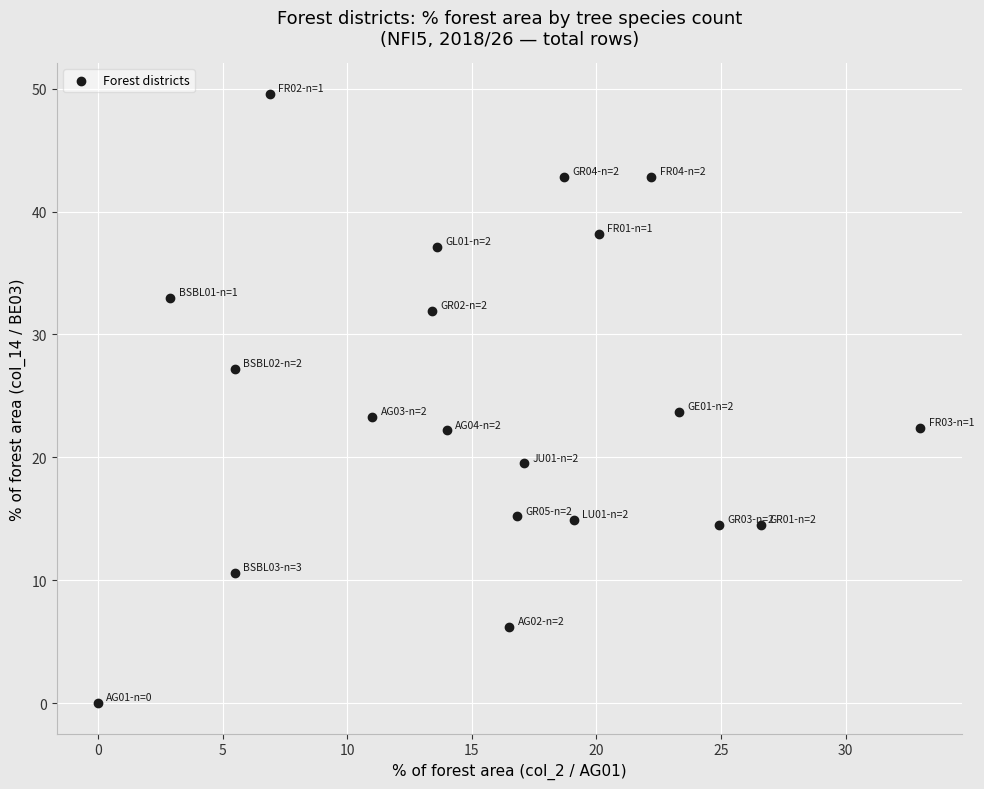

What is the range of Y values (max minus min)?

49.6